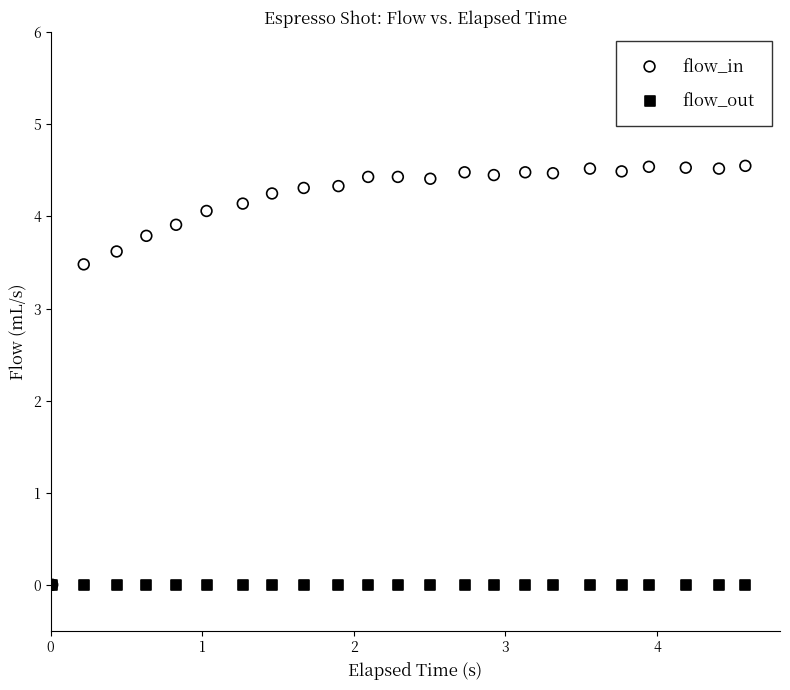

Across all series, what Y value is closest to 2?

3.5